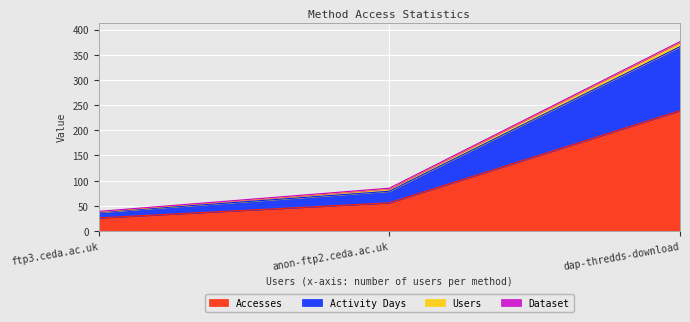

Does the chart display data point markers on the line(s)?

No